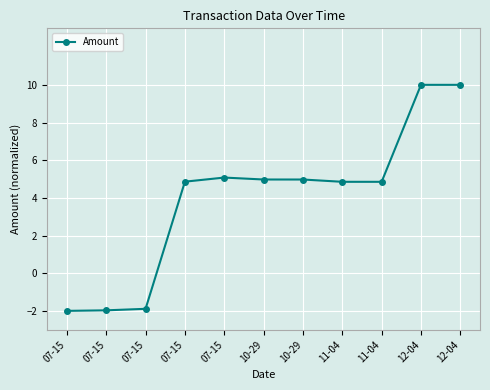

What value does the data have at 10-29?

5.0